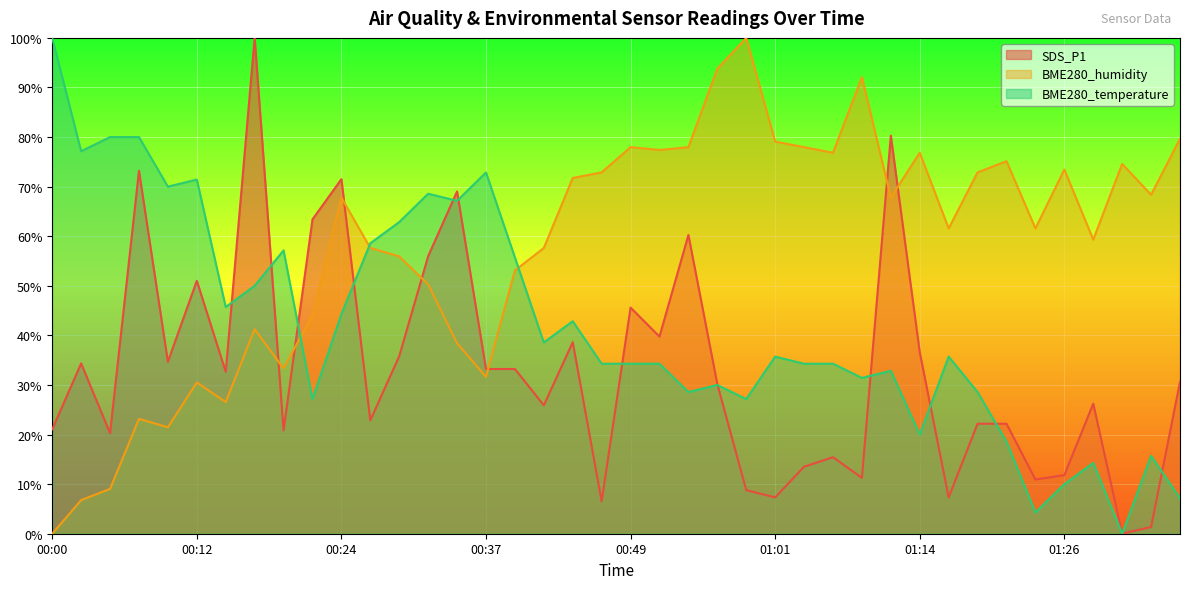

At which label does BME280_temperature first exceed 35?

00:00